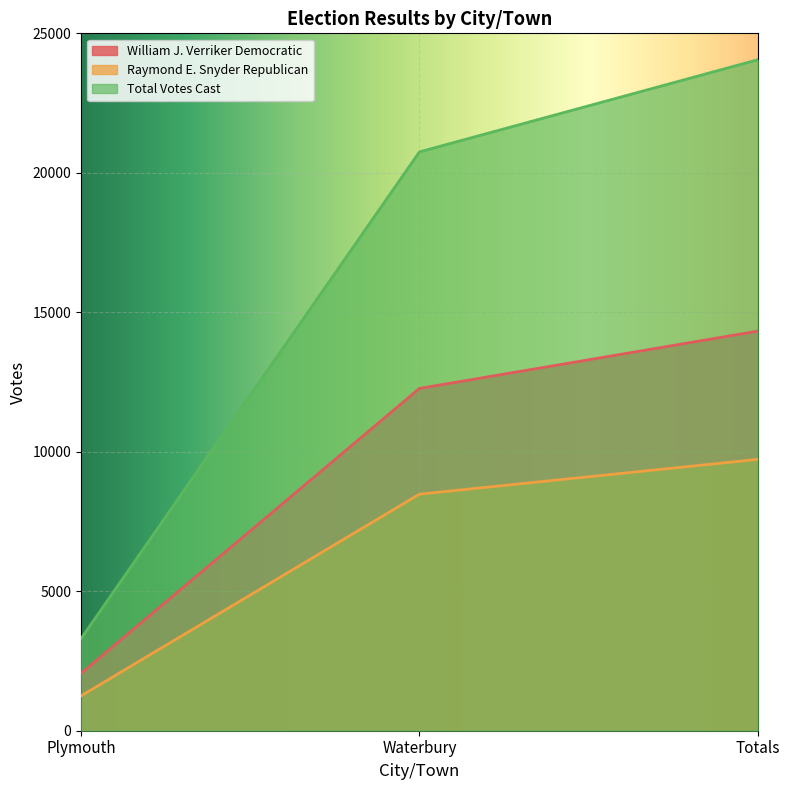

Which category has the lowest value across all series?

Plymouth